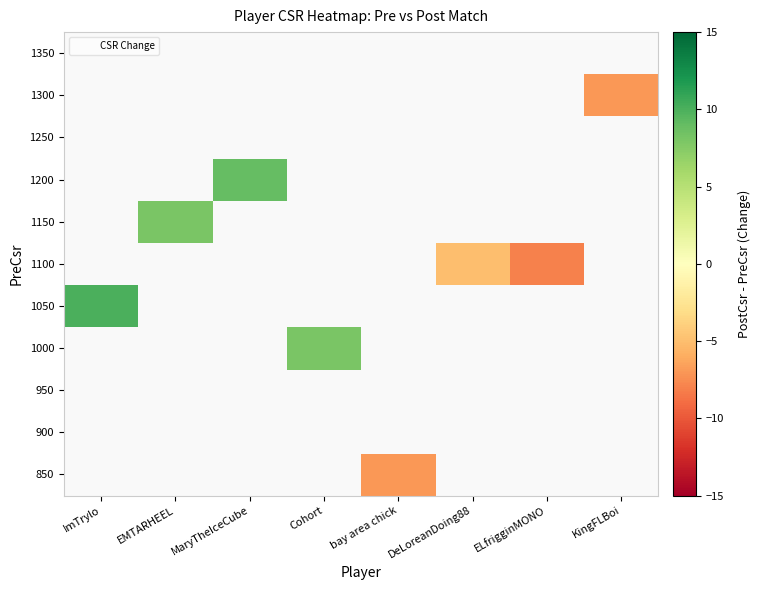

Is the value of 1200 at ELfrigginMONO greater than the value of 1050 at MaryTheIceCube?

No